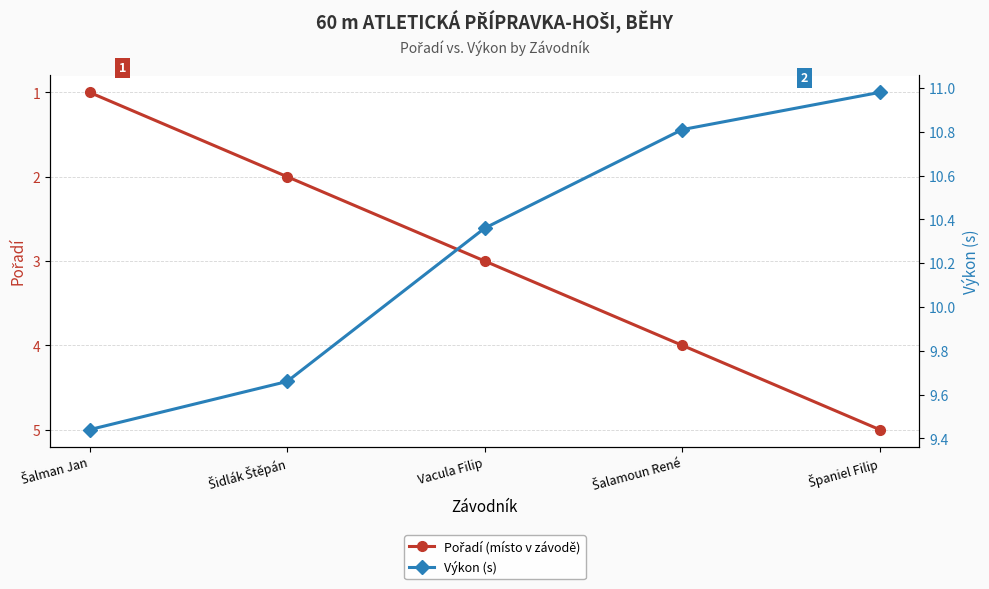

What is the sum of the Pořadí (místo v závodě) values at Šalamoun René and Šidlák Štěpán?

6.0